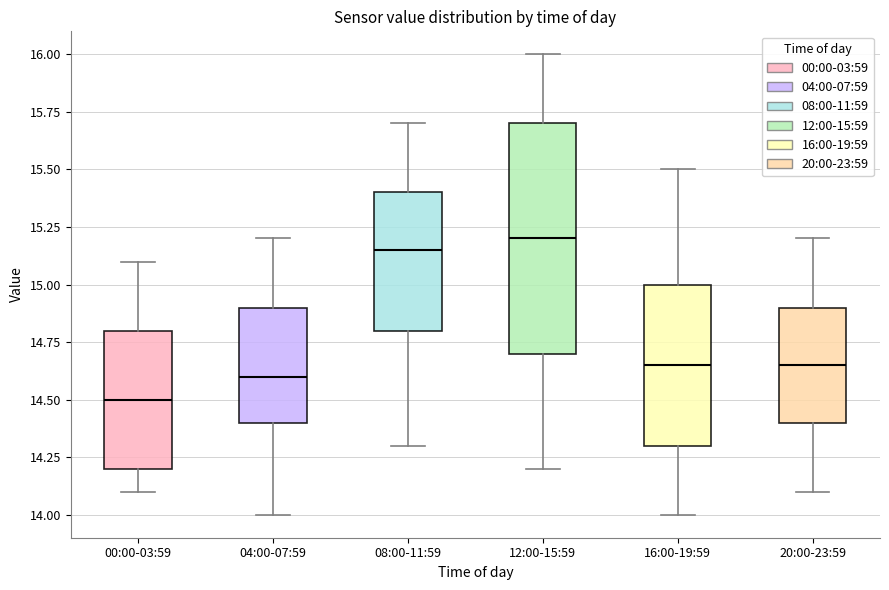

Reading left to right, read every box against the y-axis: the position of its median line, the range the box covers, and the ends of its whiskers. The values are not printed on the chart, so give them approximately, as read against the axis.

00:00-03:59: median 14.50, box 14.20 to 14.80, whiskers 14.10 to 15.10
04:00-07:59: median 14.60, box 14.40 to 14.90, whiskers 14.00 to 15.20
08:00-11:59: median 15.15, box 14.80 to 15.40, whiskers 14.30 to 15.70
12:00-15:59: median 15.20, box 14.70 to 15.70, whiskers 14.20 to 16.00
16:00-19:59: median 14.65, box 14.30 to 15.00, whiskers 14.00 to 15.50
20:00-23:59: median 14.65, box 14.40 to 14.90, whiskers 14.10 to 15.20